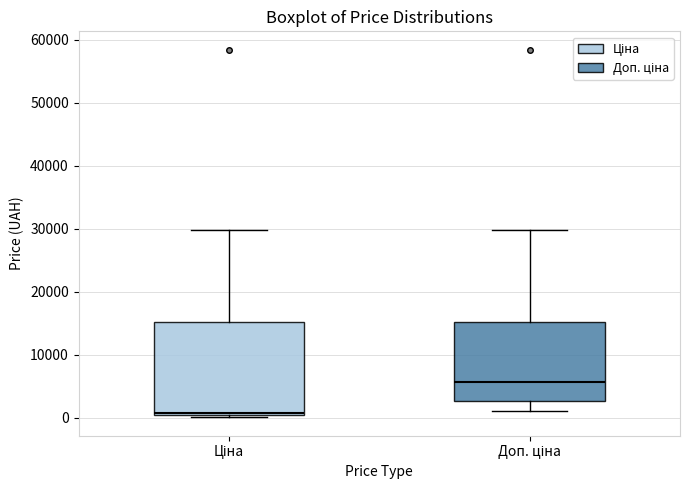

Where is the upper edge of the box for Ціна on the y-axis? The values are not printed on the chart, so give them approximately, as read against the axis.

15000